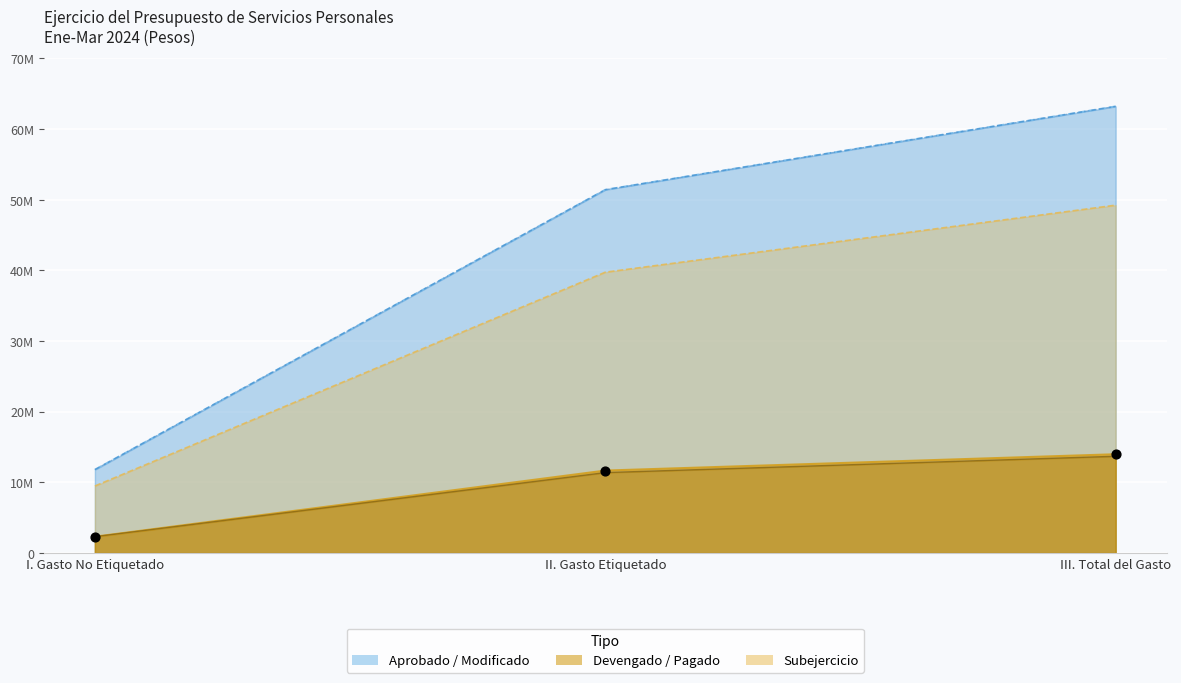

Which series has the largest total across all categories?

Aprobado